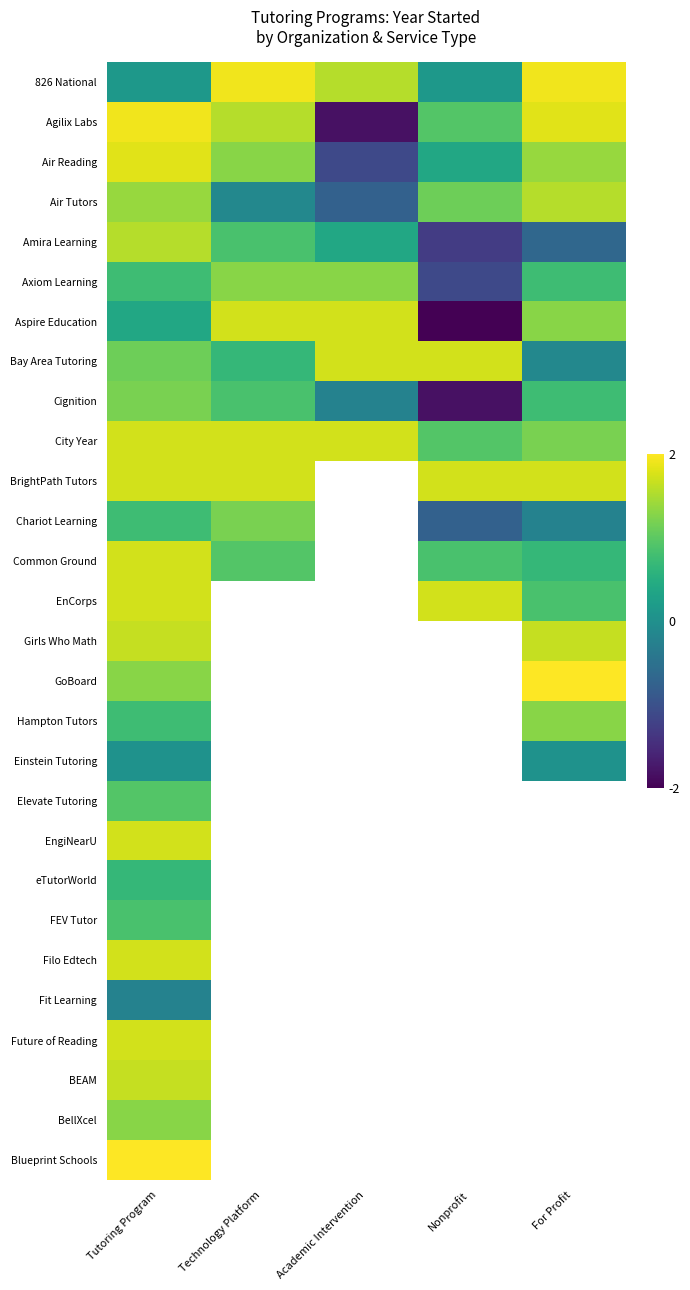

The BEAM series shows 1.6 at Tutoring Program. True or false?

True